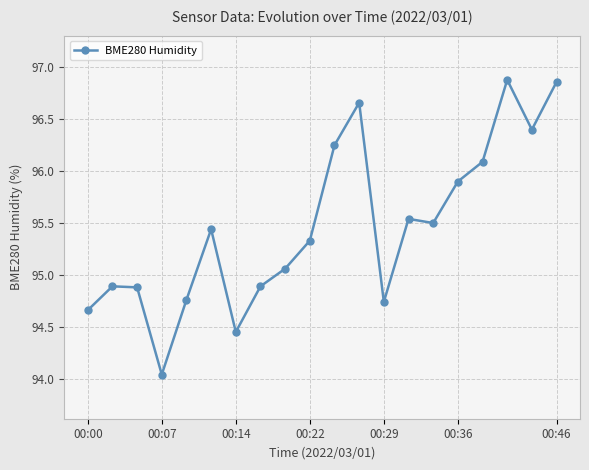

What is the difference between the second highest and minimum values?

2.8